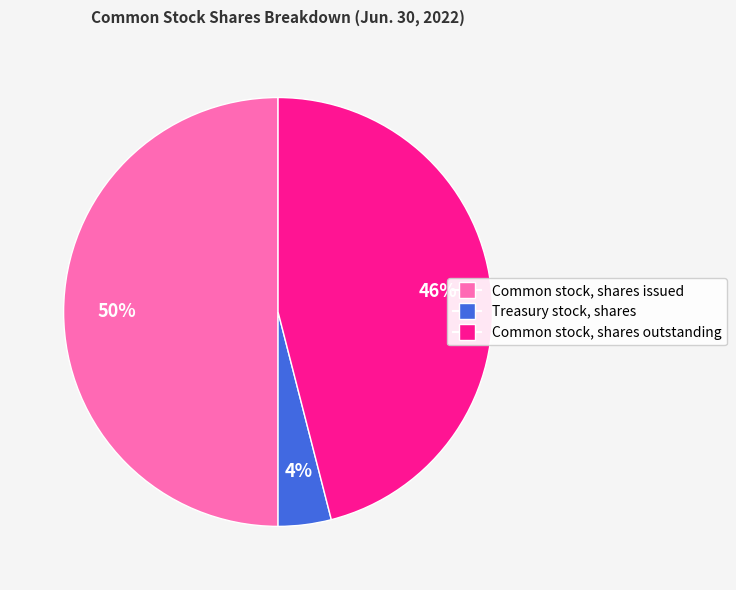

To the nearest percent, what portion does Common stock, shares outstanding represent?

46%